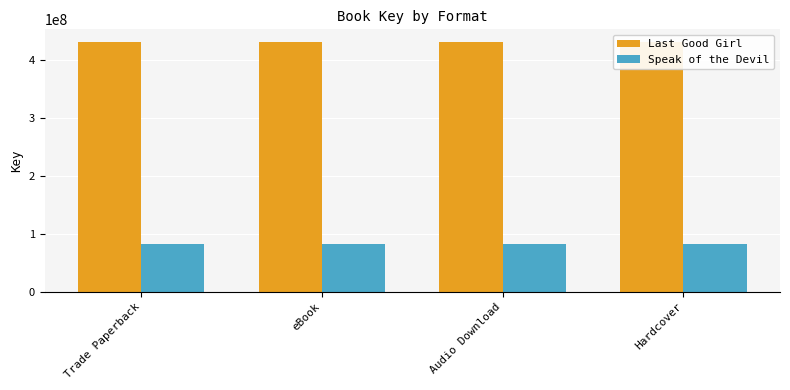

Reading left to right, transcribe all the data shown in this chart.

Last Good Girl: Trade Paperback=431510241	eBook=431510241	Audio Download=431510241	Hardcover=431510241
Speak of the Devil: Trade Paperback=82651584	eBook=82651584	Audio Download=82651584	Hardcover=82651584